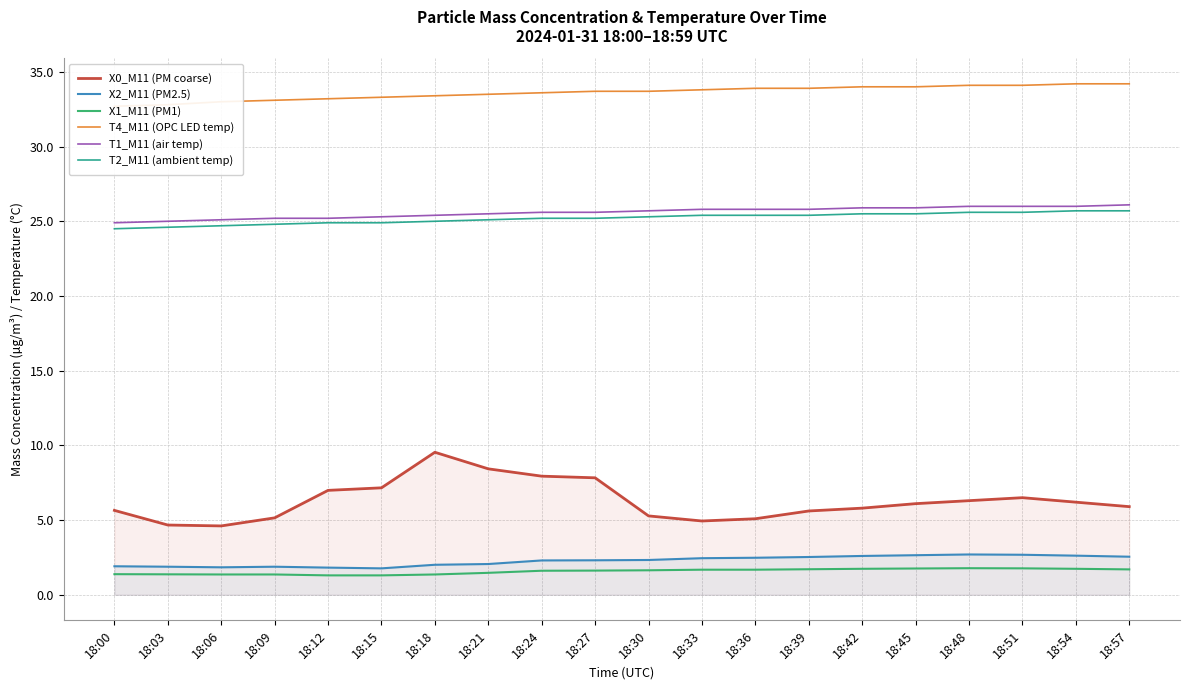

List the labels in order of T2_M11 (ambient temp) value, largest first.

18:54, 18:57, 18:48, 18:51, 18:42, 18:45, 18:33, 18:36, 18:39, 18:30, 18:24, 18:27, 18:21, 18:18, 18:12, 18:15, 18:09, 18:06, 18:03, 18:00